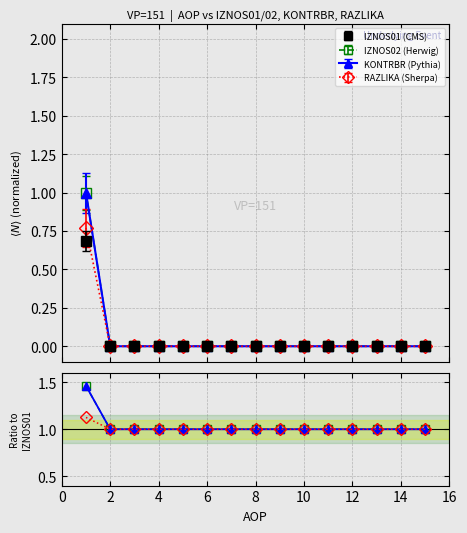

True or false: KONTRBR has more than 1 points higher than both neighbors.

False